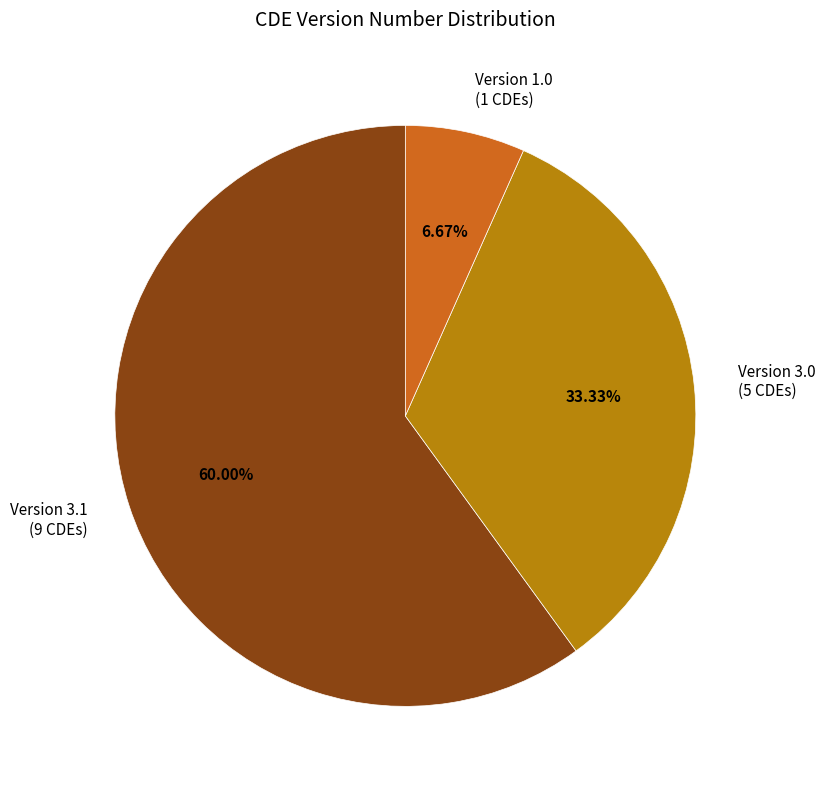

Count the number of slices in the pie.

3